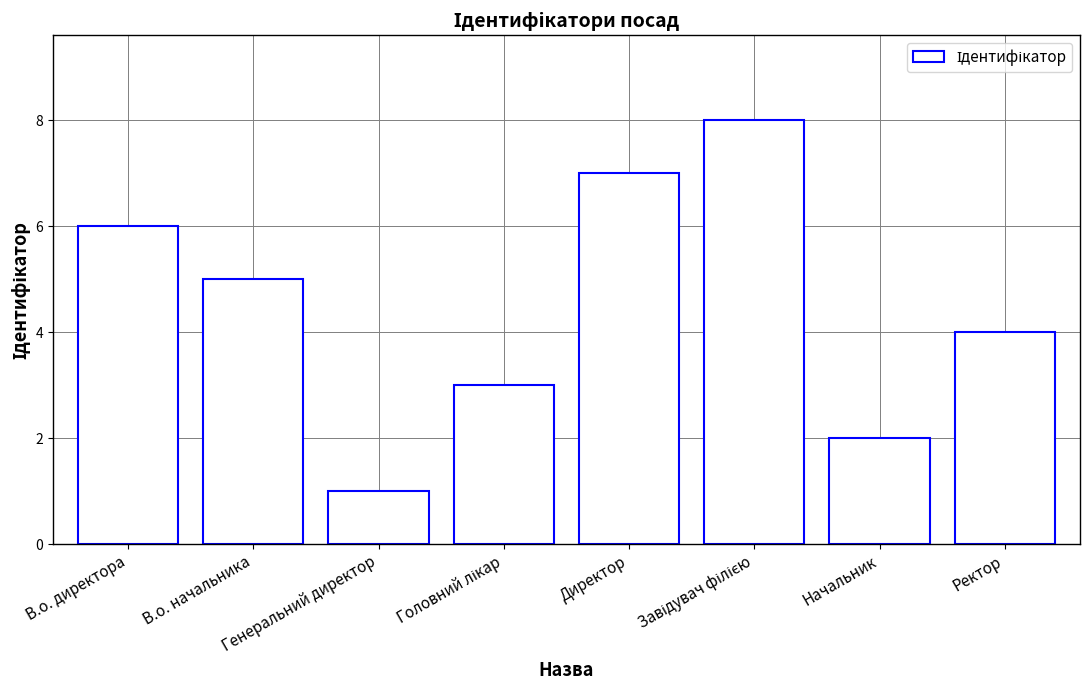

Approximately how many times larger is the value at Начальник compared to Генеральний директор?

2.0